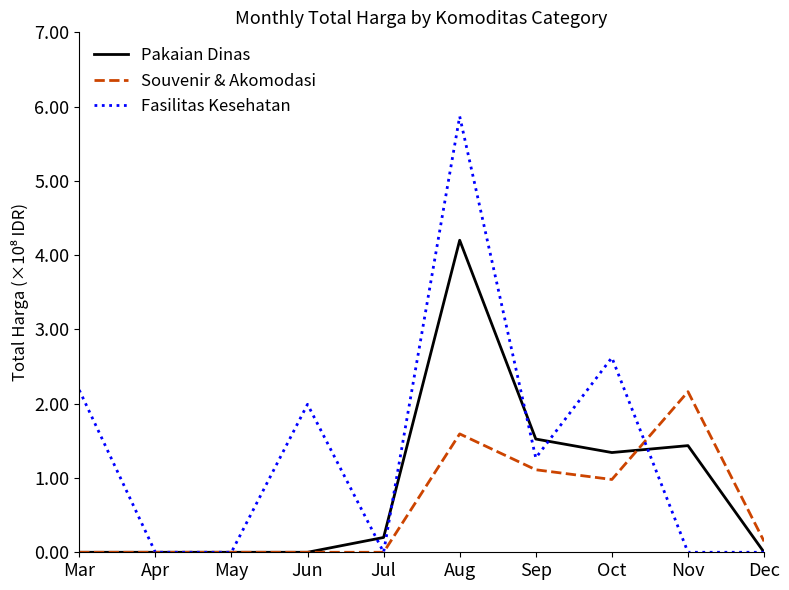

After their last crossing, which series has the higher values: Fasilitas Kesehatan or Souvenir & Akomodasi?

Souvenir & Akomodasi